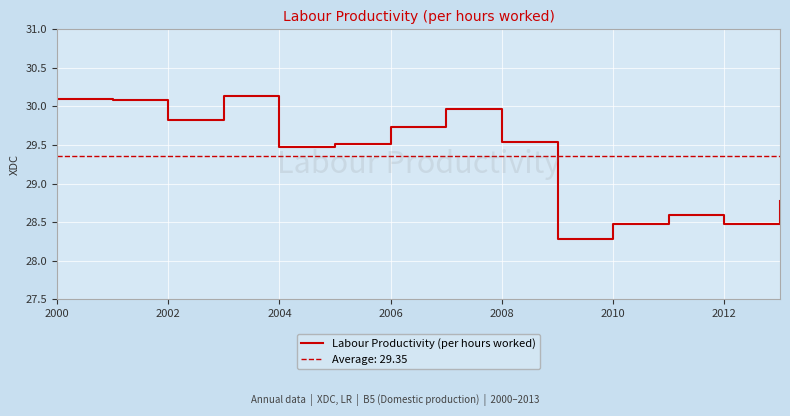

Is it true that Labour Productivity (per hours worked) equals 44.1 at 2004?

False